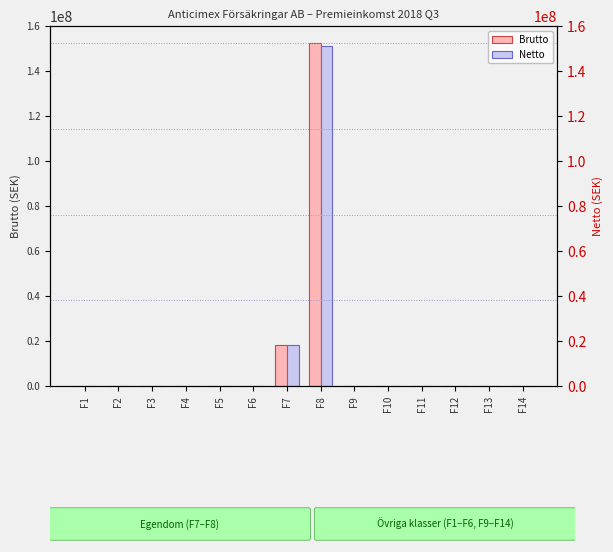

What is the average value of the Netto series?

12091669